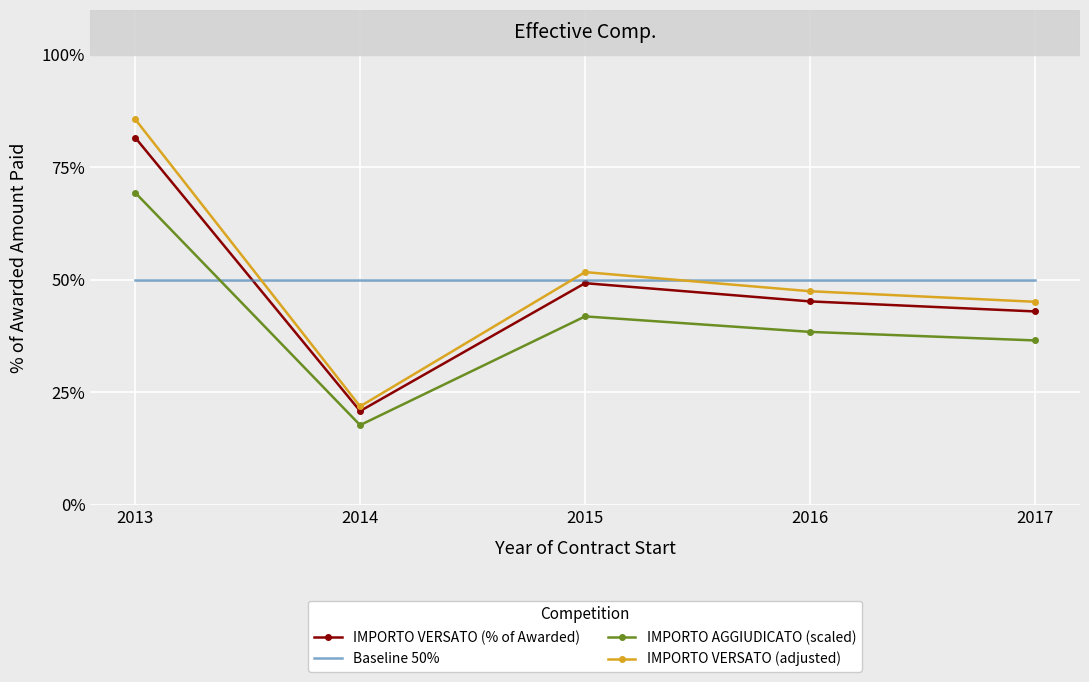

Reading right to left, what are all the values shown in this chart?

IMPORTO VERSATO (% of Awarded): 2017=43.0	2016=45.2	2015=49.3	2014=20.8	2013=81.6
Baseline 50%: 2017=50.0	2016=50.0	2015=50.0	2014=50.0	2013=50.0
IMPORTO AGGIUDICATO (scaled): 2017=36.5	2016=38.4	2015=41.9	2014=17.7	2013=69.4
IMPORTO VERSATO (adjusted): 2017=45.1	2016=47.5	2015=51.7	2014=21.9	2013=85.7